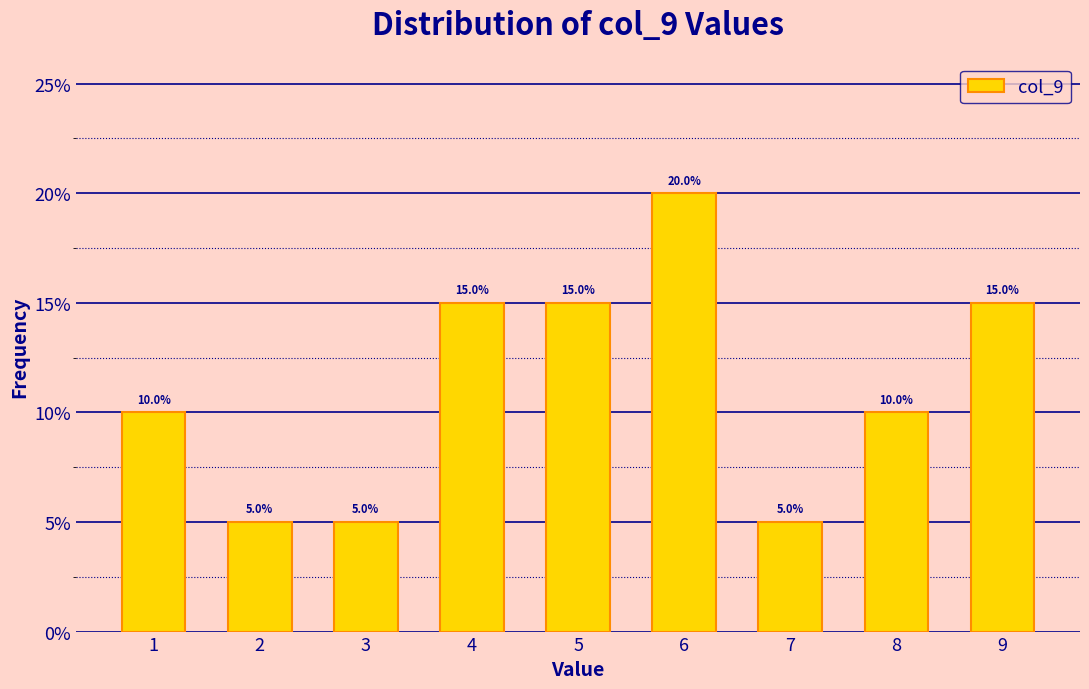

What is the height of the bar covering 6.5 to 7.5 on the x-axis?

5.0